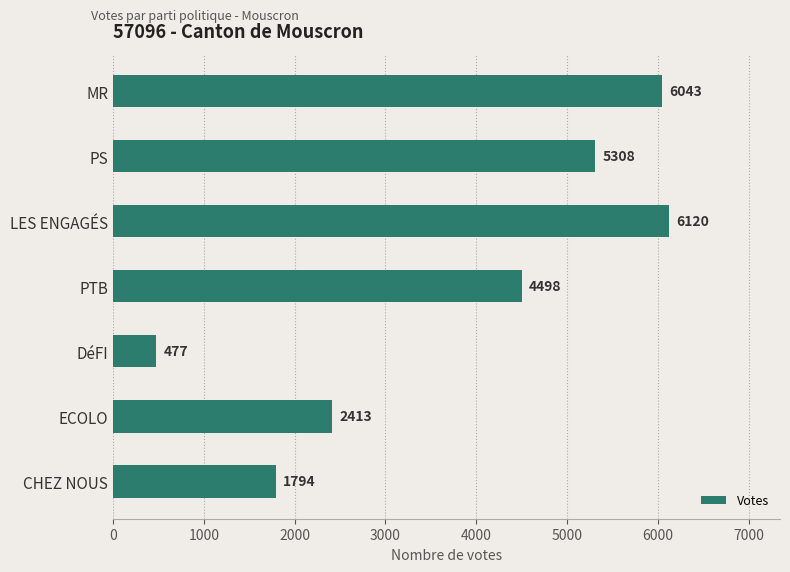

At which category does the chart reach its minimum across all series?

DéFI